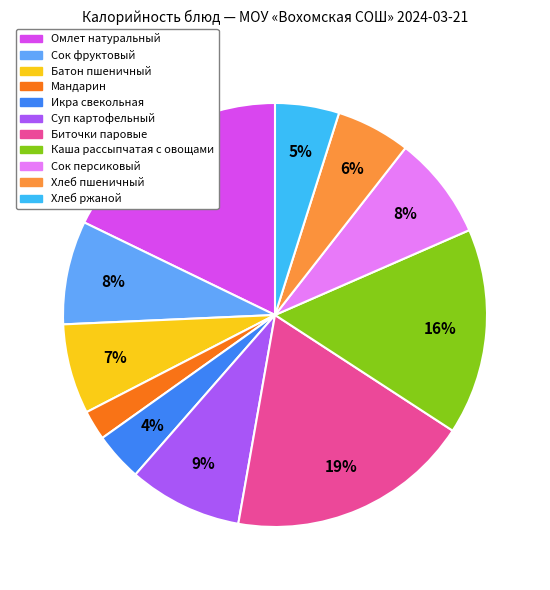

To the nearest percent, what portion does Каша рассыпчатая с овощами represent?

16%